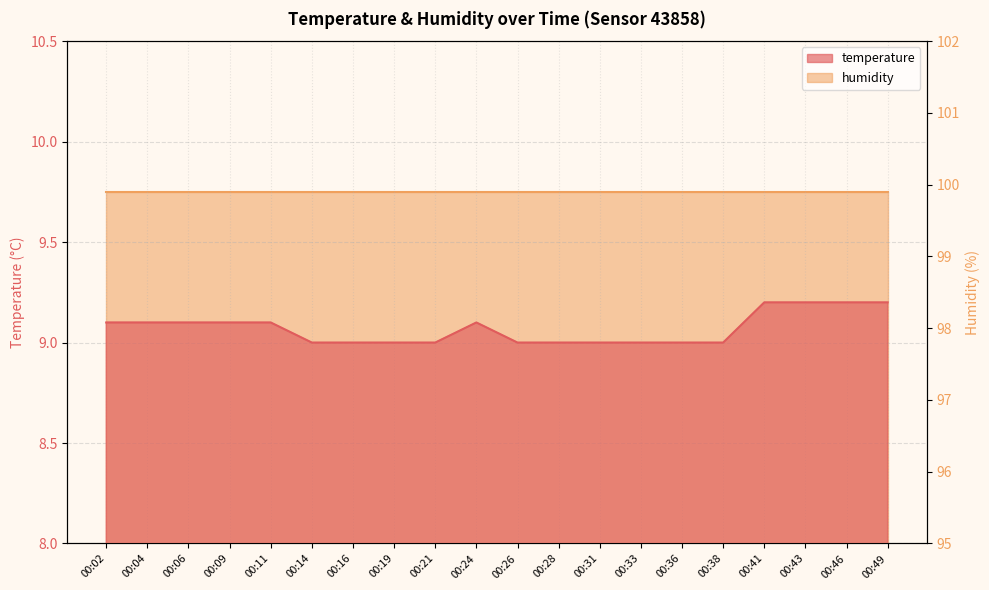

The value at 00:43 is 14.3. True or false?

False